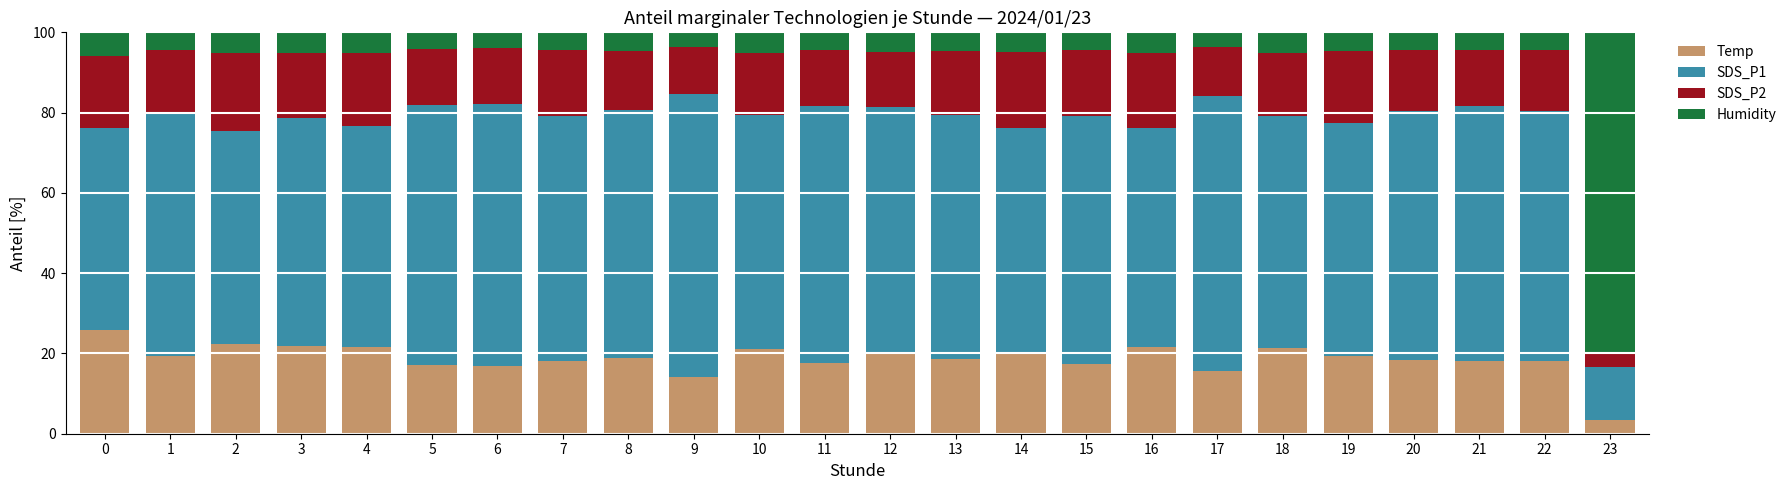

How many series are shown in this chart?

4